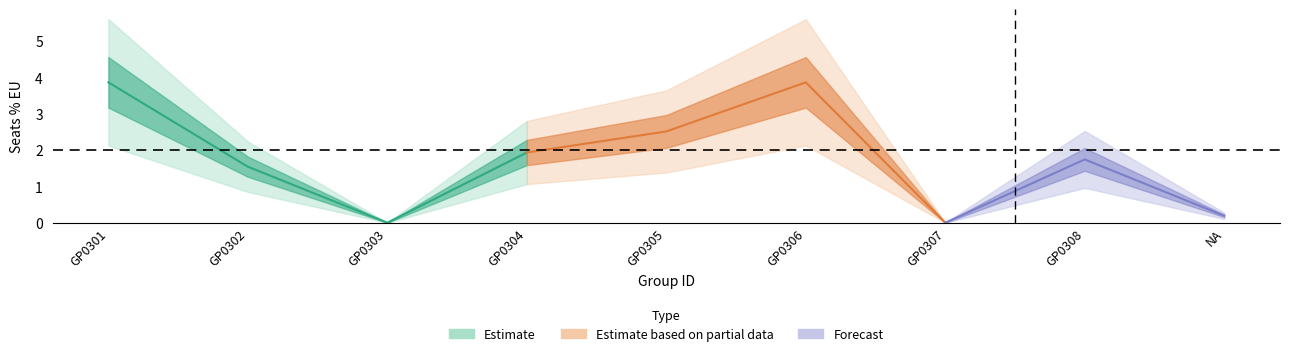

Is it true that the value at GP0302 is 2.2?

False